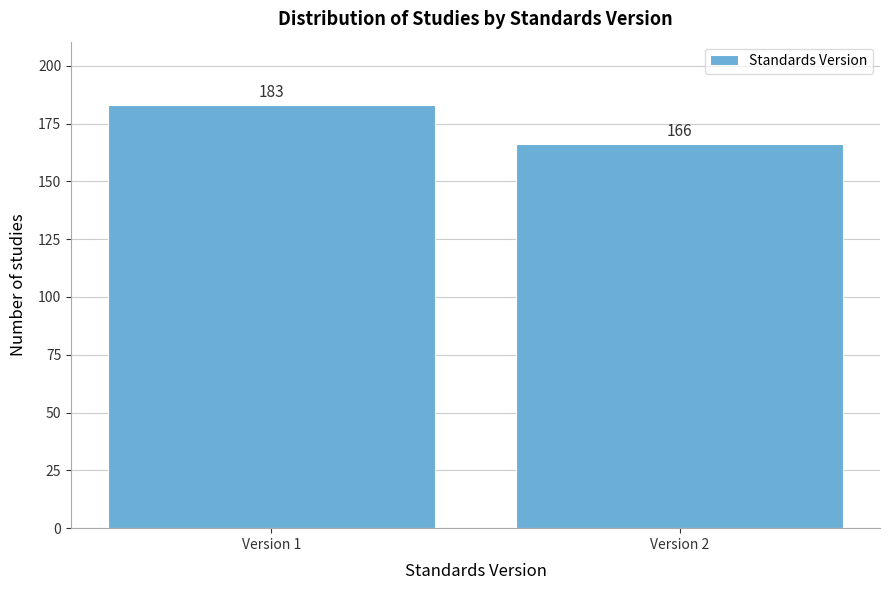

Reading left to right, transcribe all the data shown in this chart.

Version 1=183	Version 2=166